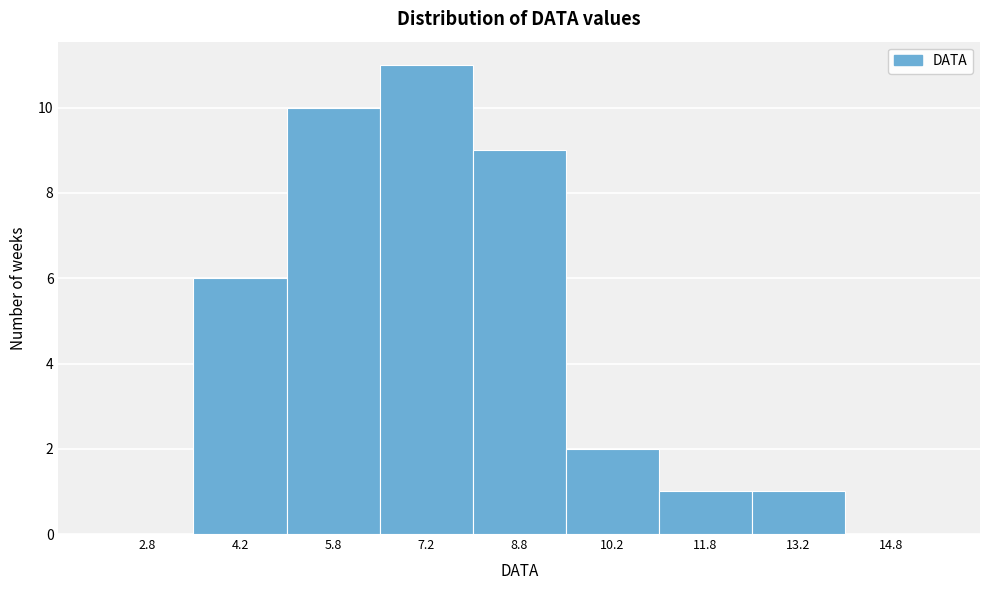

What is the height of the bar covering 12.5 to 14.0 on the x-axis? Neither the bar edges nor the heights are printed on the chart, so give them approximately, as read against the axes.

1